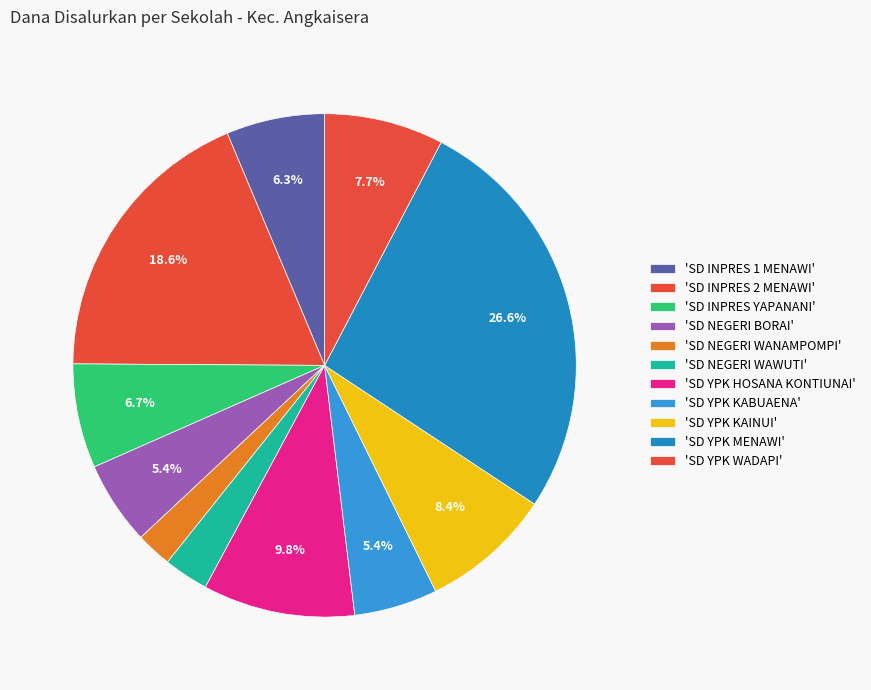

Count the number of slices in the pie.

11